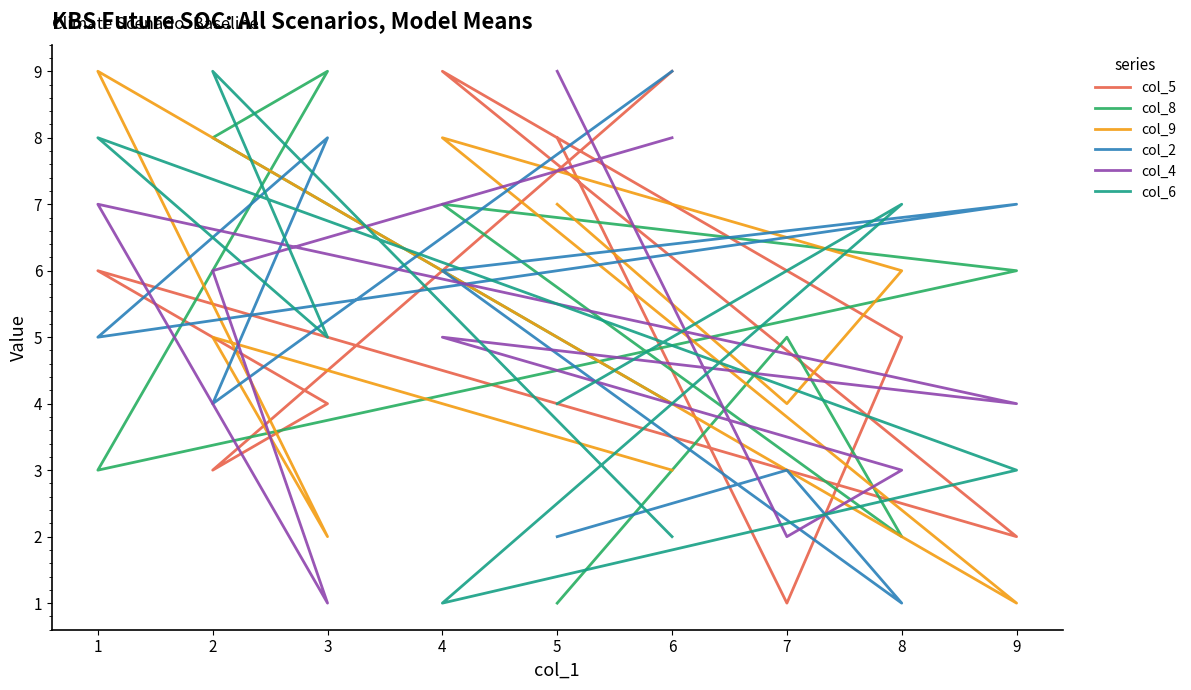

How many times do col_9 and col_8 cross each other?

5